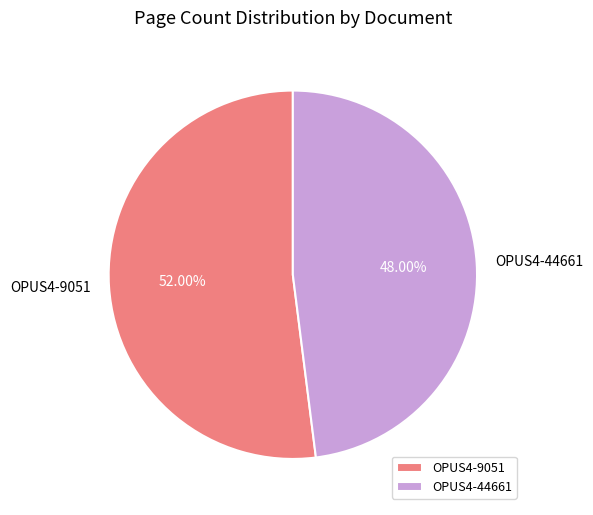

What is the largest slice in the pie chart?

OPUS4-9051